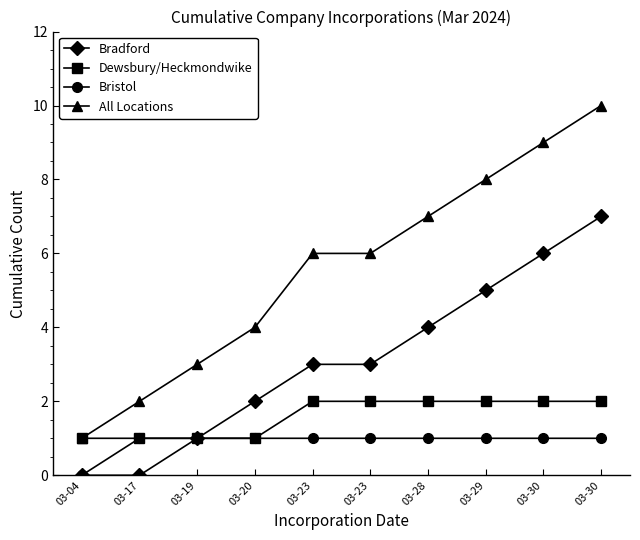

How many values in Bristol are above zero?

9